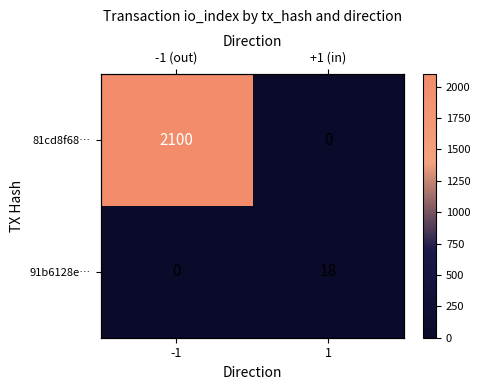

Rank the categories by 91b6128e… value from highest to lowest.

1, -1